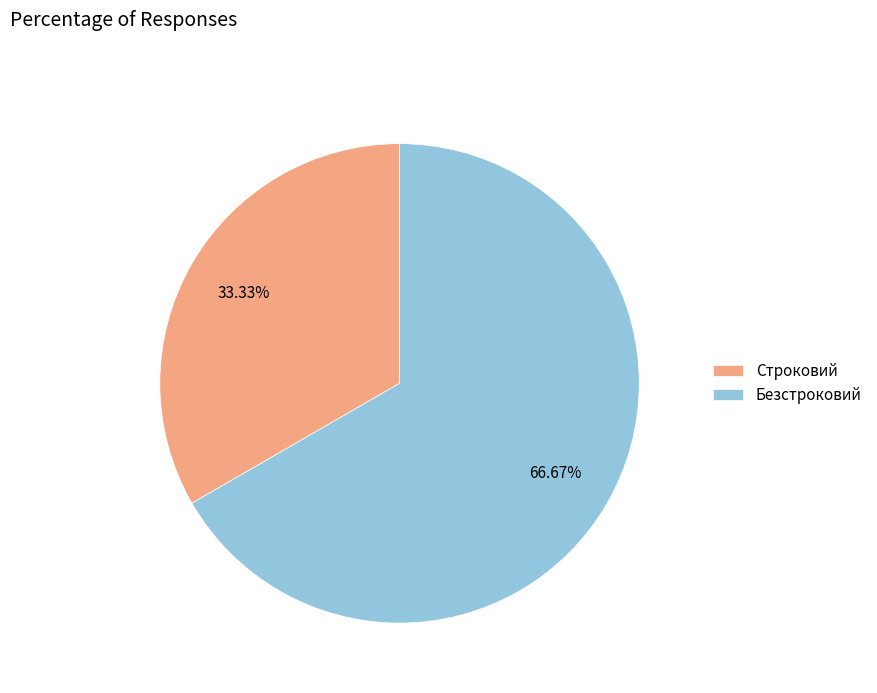

What percentage do Безстроковий and Строковий together represent?

100.0%